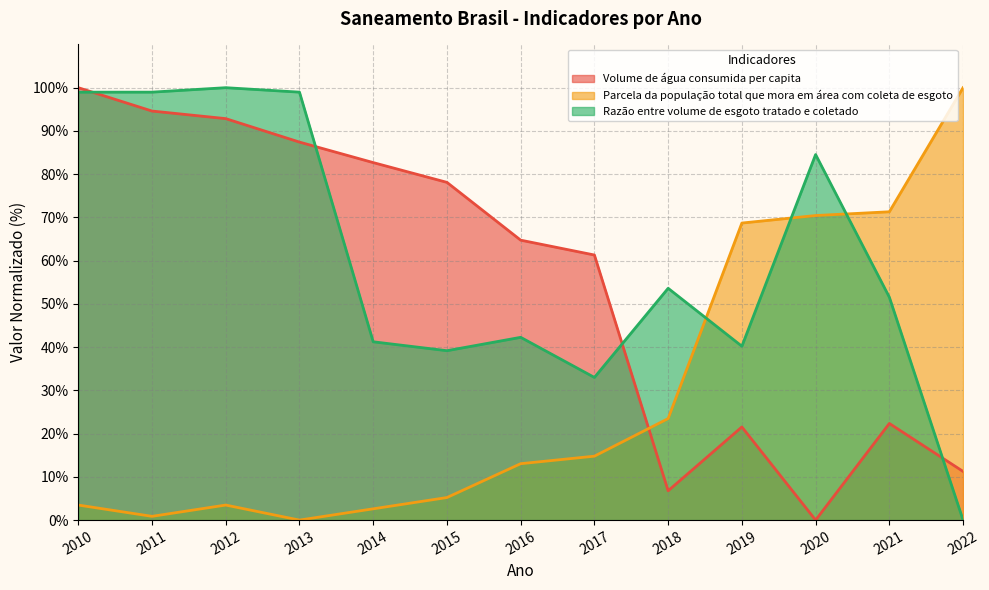

Where is Razão entre volume de esgoto tratado e coletado nearest to the value 50?

2021